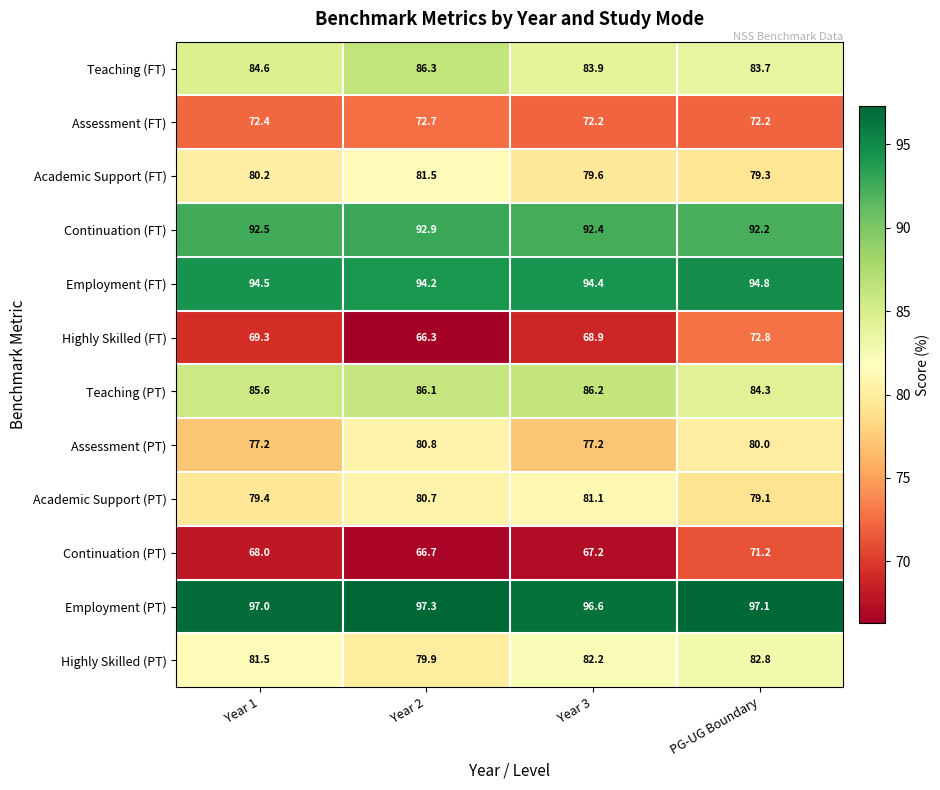

What is the total value across all series at Year 2?

985.4